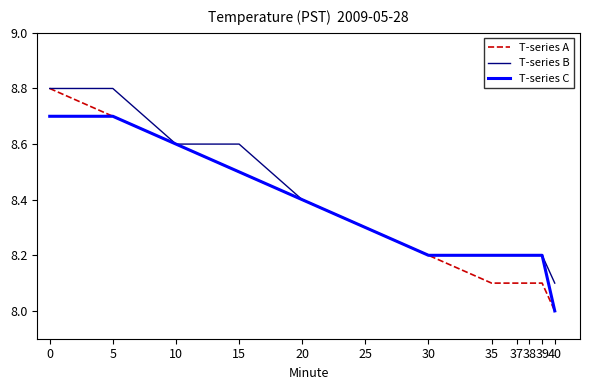

What is the maximum value shown in the chart?

8.8